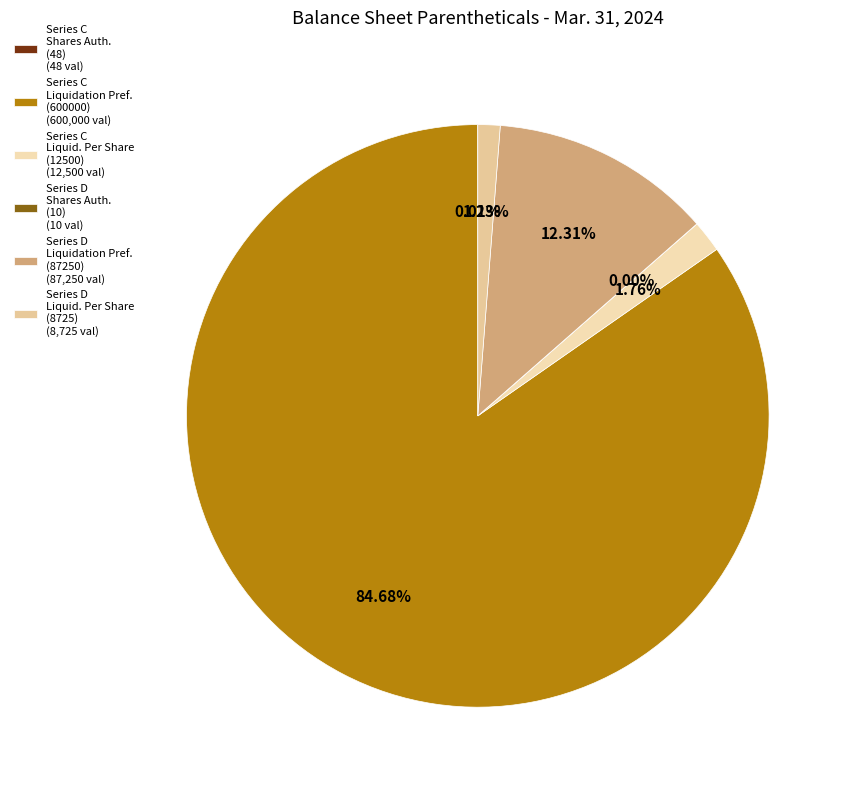

Count the number of slices in the pie.

6